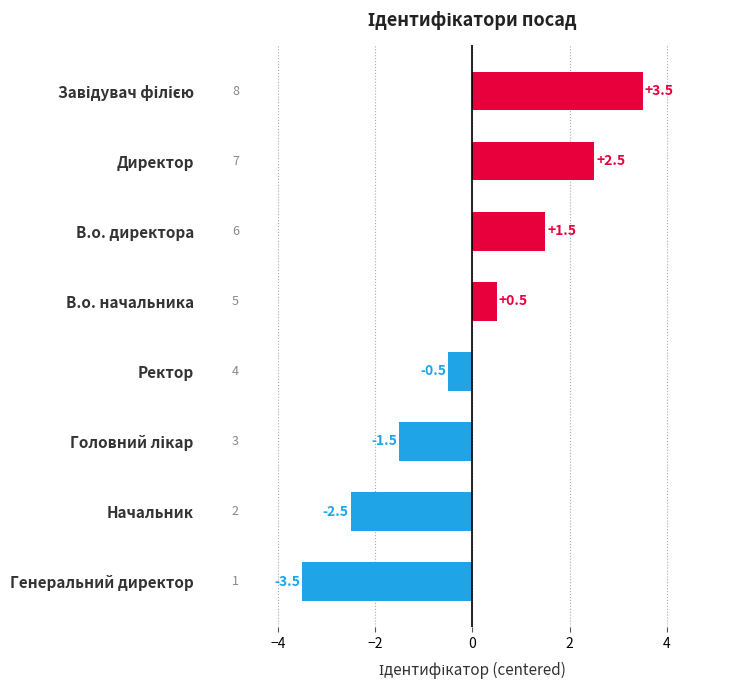

Reading bottom to top, list all the values displayed in this chart.

-3.5	-2.5	-1.5	-0.5	0.5	1.5	2.5	3.5